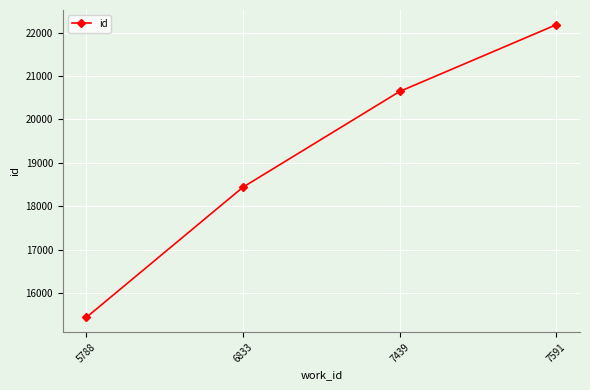

List the labels in order of value, smallest first.

5788, 6833, 7439, 7591